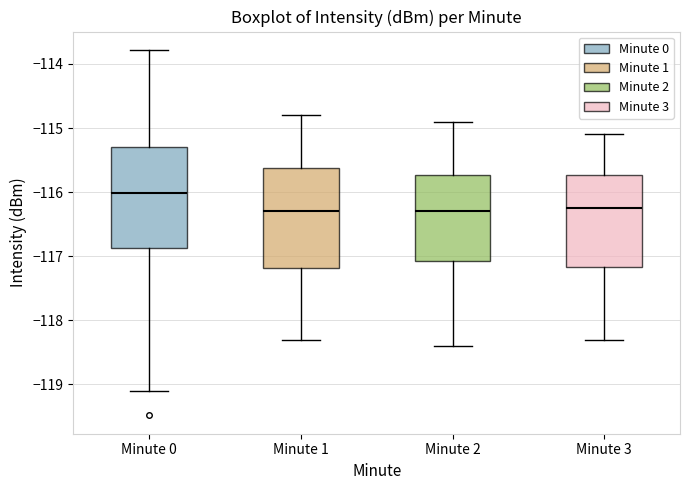

Reading left to right, read every box against the y-axis: the position of its median line, the range the box covers, and the ends of its whiskers. The values are not printed on the chart, so give them approximately, as read against the axis.

Minute 0: median -116.0, box -116.9 to -115.3, whiskers -119.1 to -113.8
Minute 1: median -116.3, box -117.2 to -115.6, whiskers -118.3 to -114.8
Minute 2: median -116.3, box -117.1 to -115.7, whiskers -118.4 to -114.9
Minute 3: median -116.2, box -117.2 to -115.7, whiskers -118.3 to -115.1